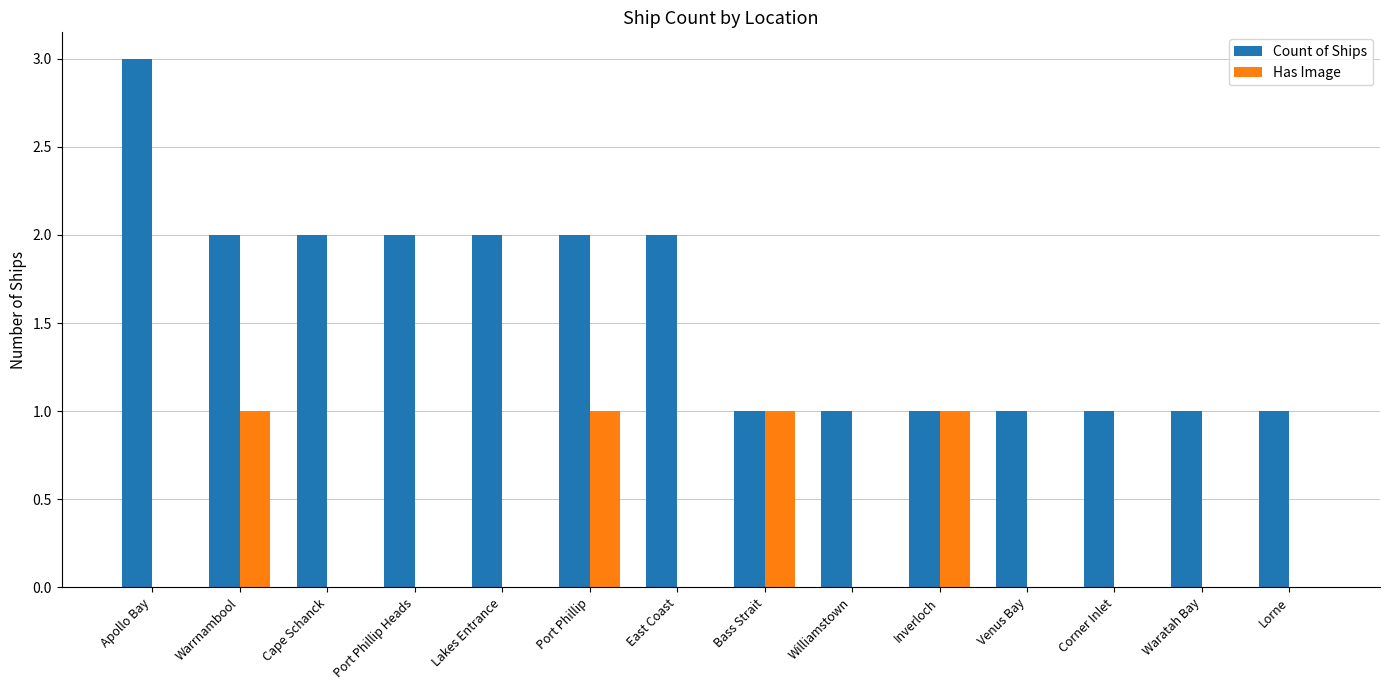

Is it true that Has Image equals 0 at East Coast?

True